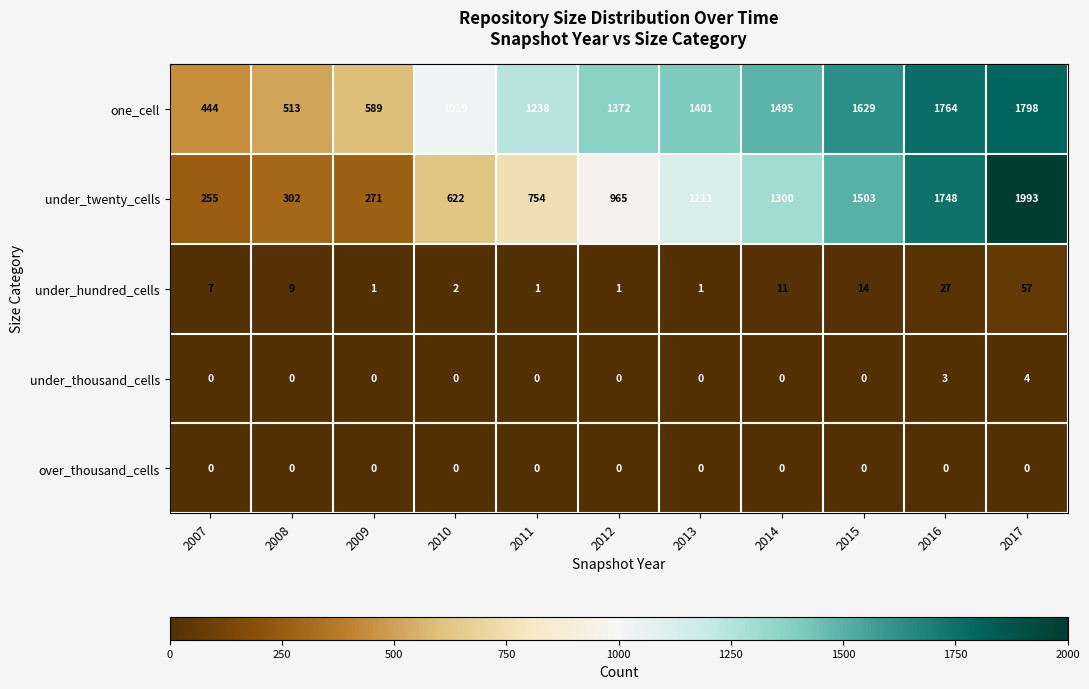

What is the maximum value shown in the chart?

1993